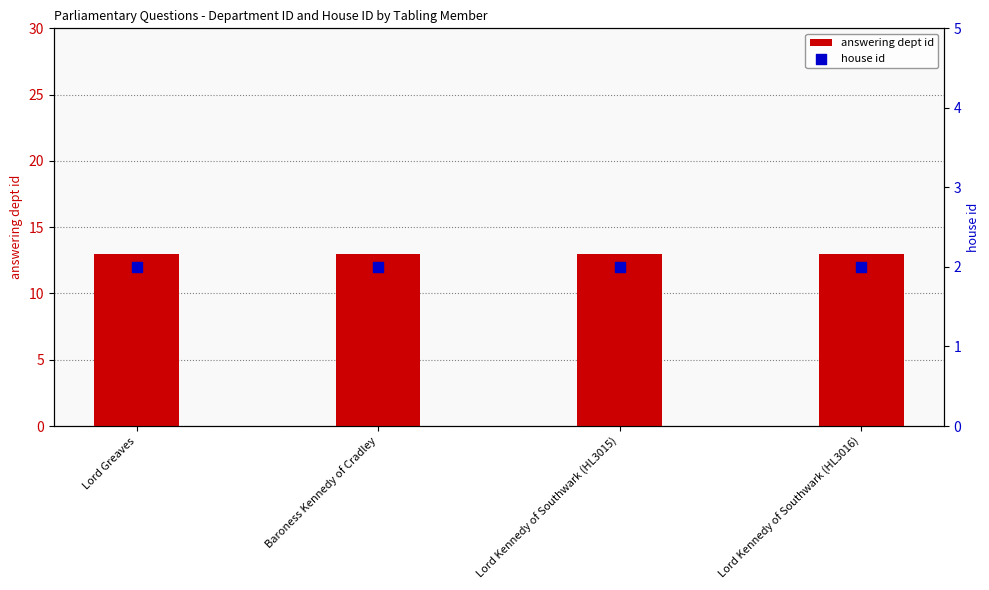

Which series has the largest total across all categories?

answering dept id